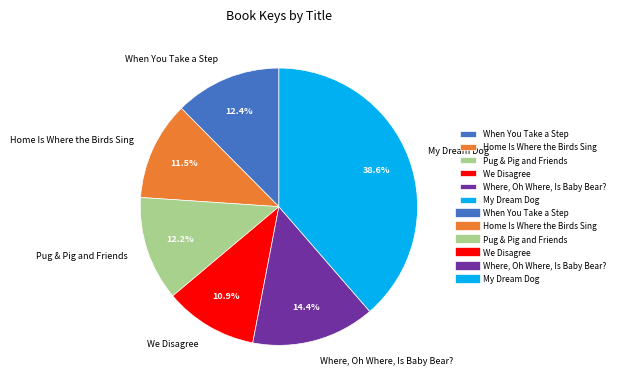

Is Where, Oh Where, Is Baby Bear? the majority of the pie?

No